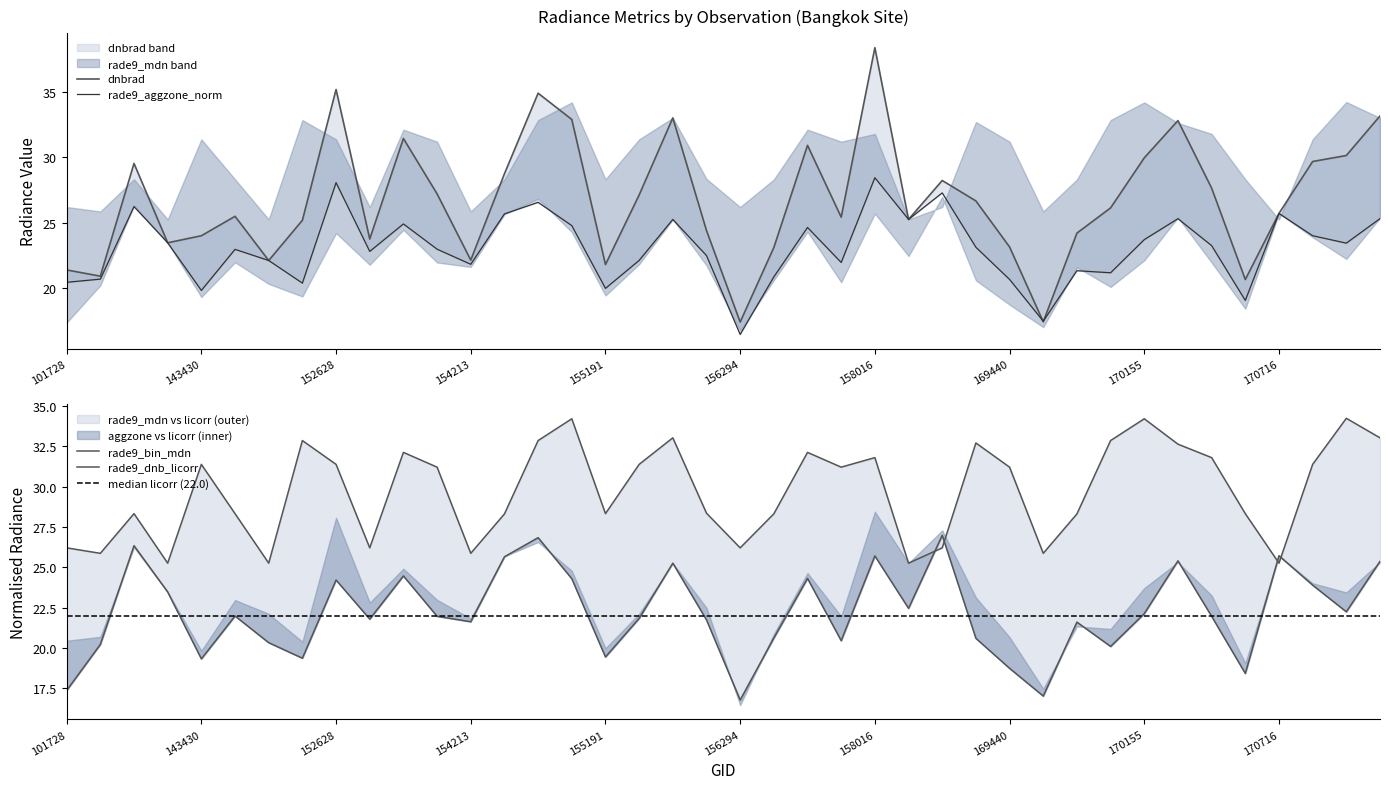

What is the value of the rade9_dnb_licorr point at the 33rd from the left?

22.1